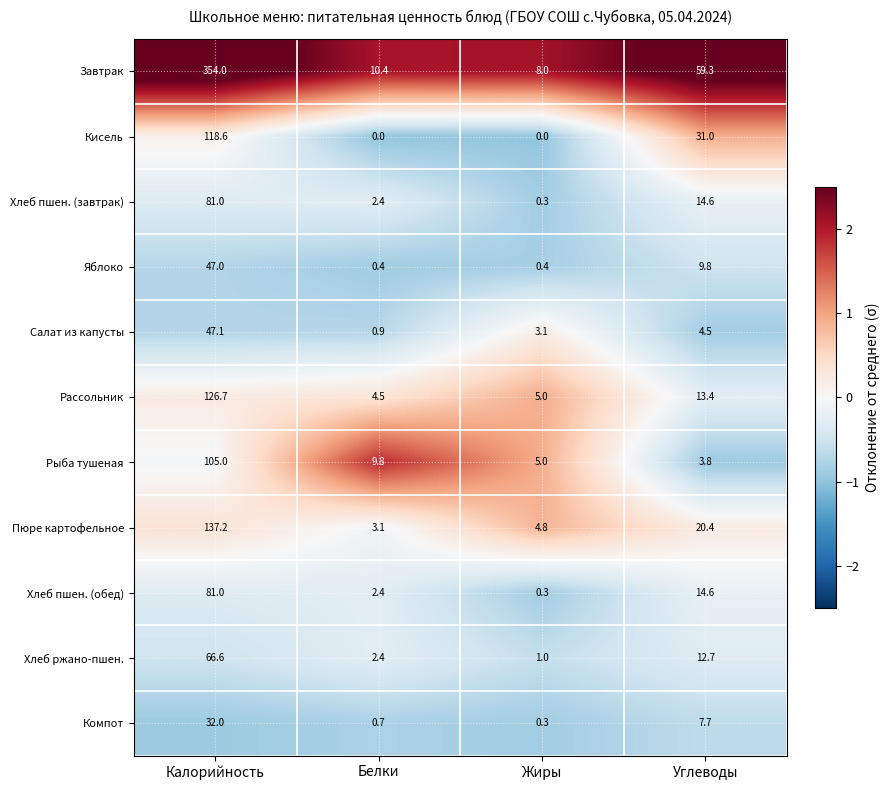

Which series changed the most between Жиры and Углеводы?

Завтрак